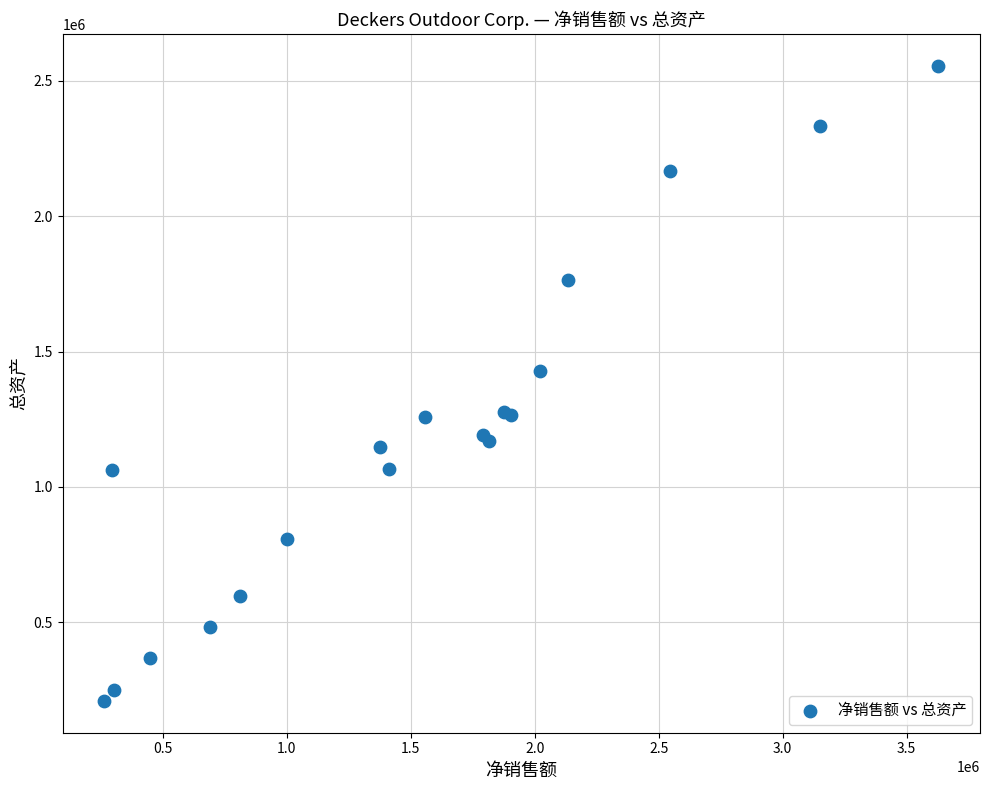

What Y value in the scatter plot is closest to 1382914?

1427206